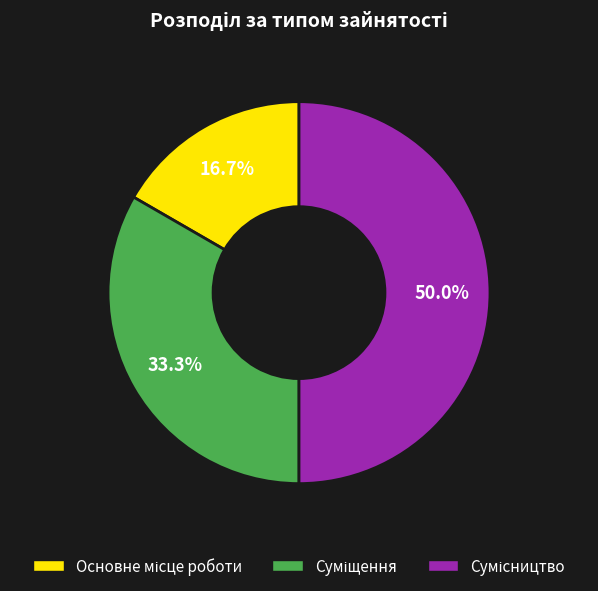

To the nearest percent, what is the difference between the largest and smallest slice percentages?

33%